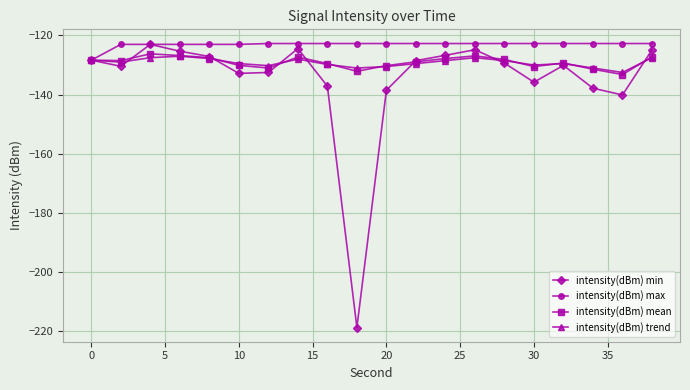

Which series has the widest spread of values?

intensity(dBm) min